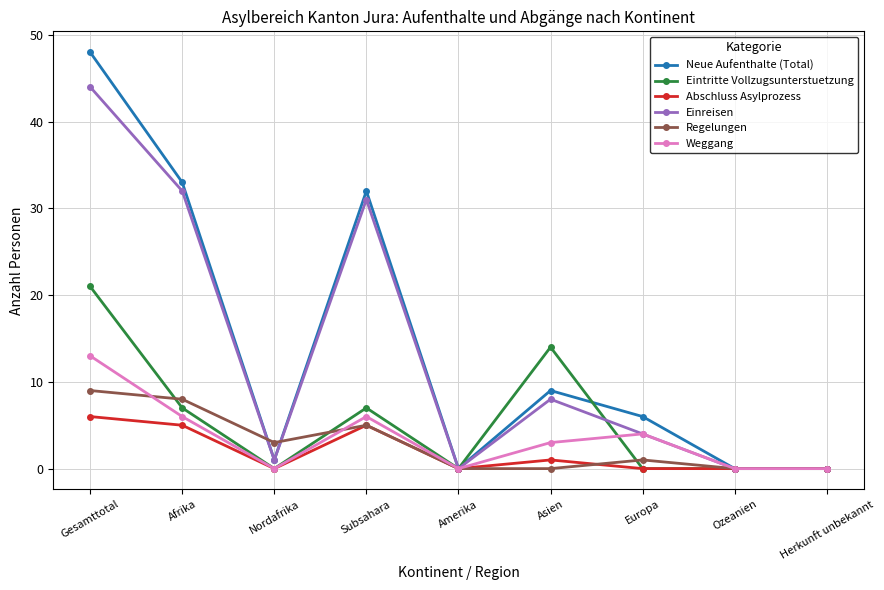

Count the number of data series in this chart.

6